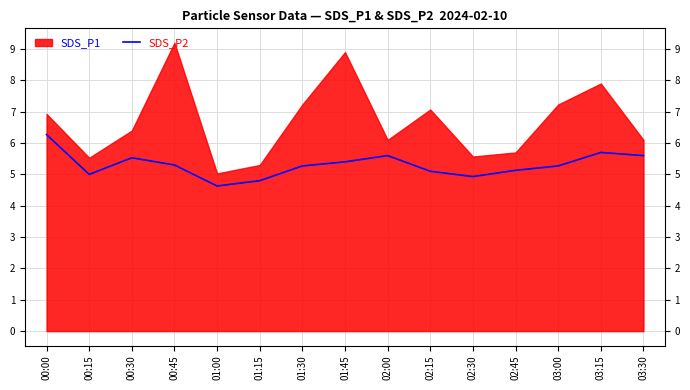

What is the sum of all values?

79.5